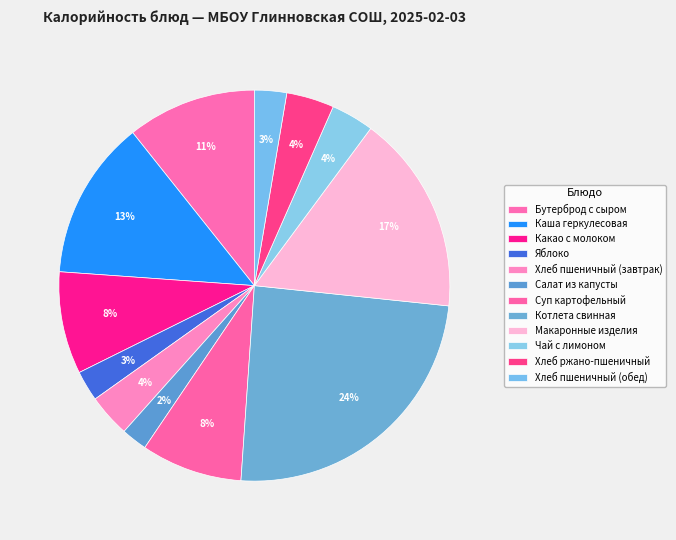

Count the number of slices in the pie.

12